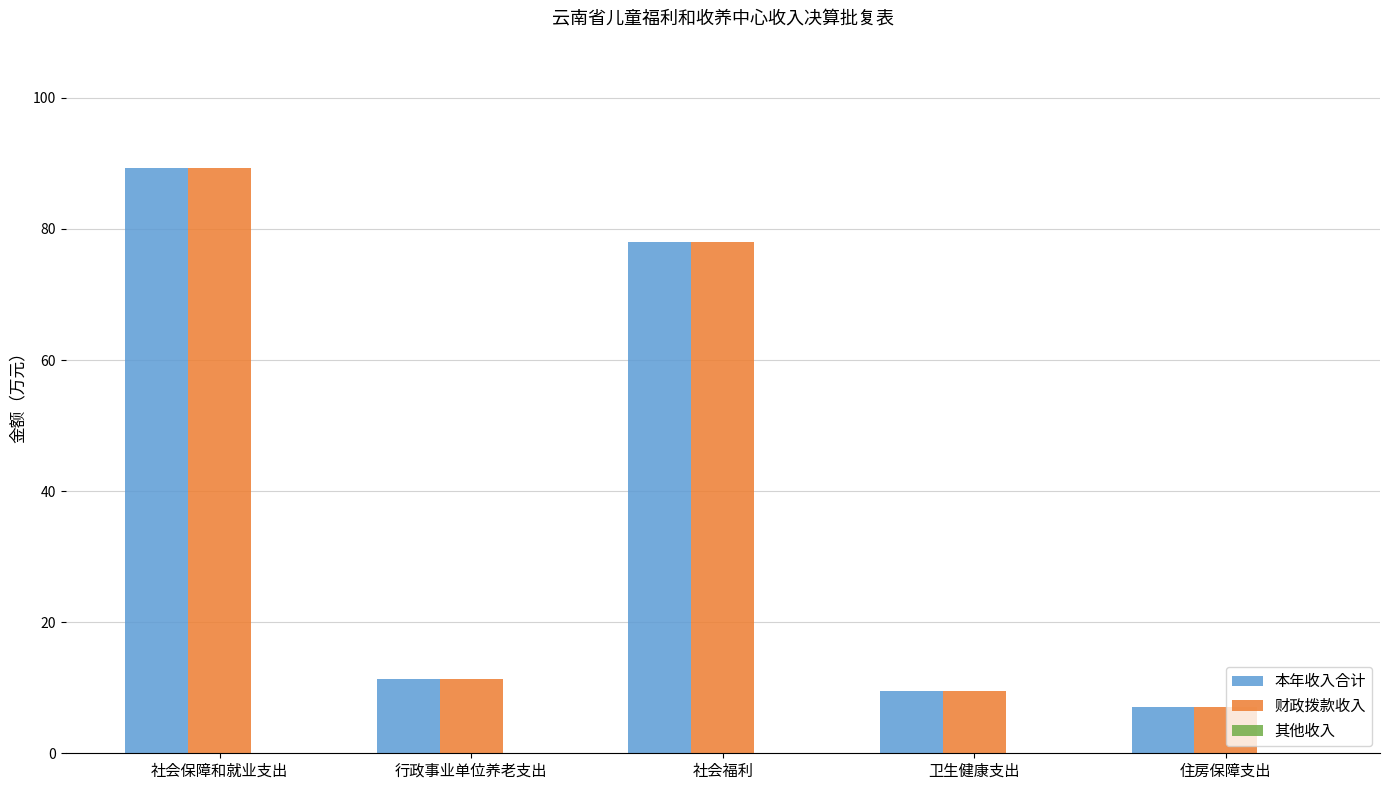

At which label is 本年收入合计 closest to 48?

社会福利